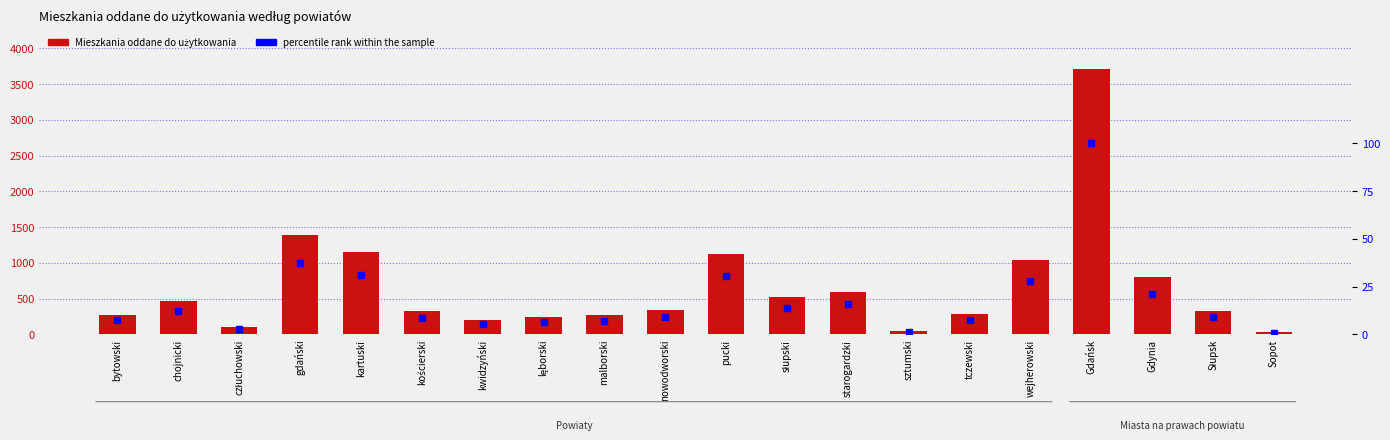

Is the value of percentile rank within the sample at Słupsk greater than the value of Mieszkania oddane do użytkowania at Sopot?

No